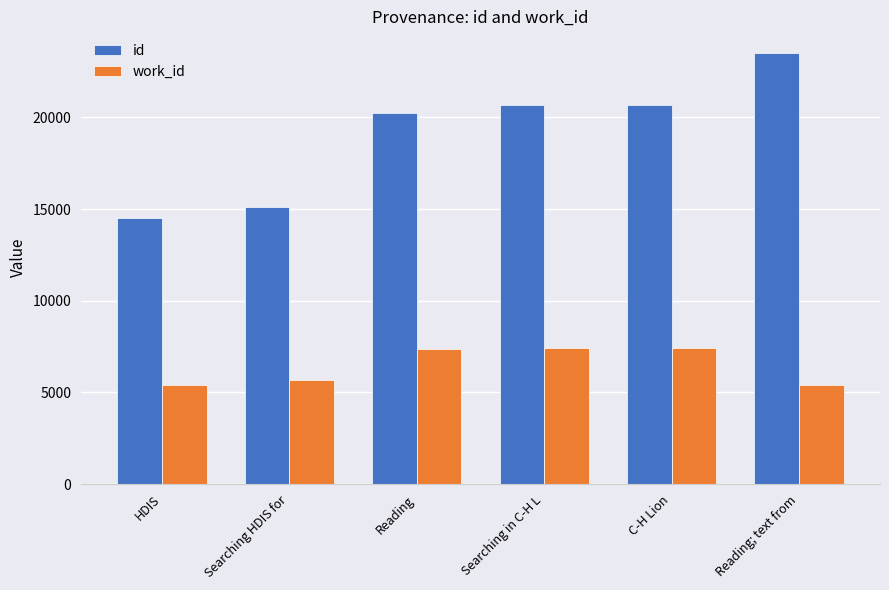

The value of work_id at Searching in C-H L is 7439.0. True or false?

True